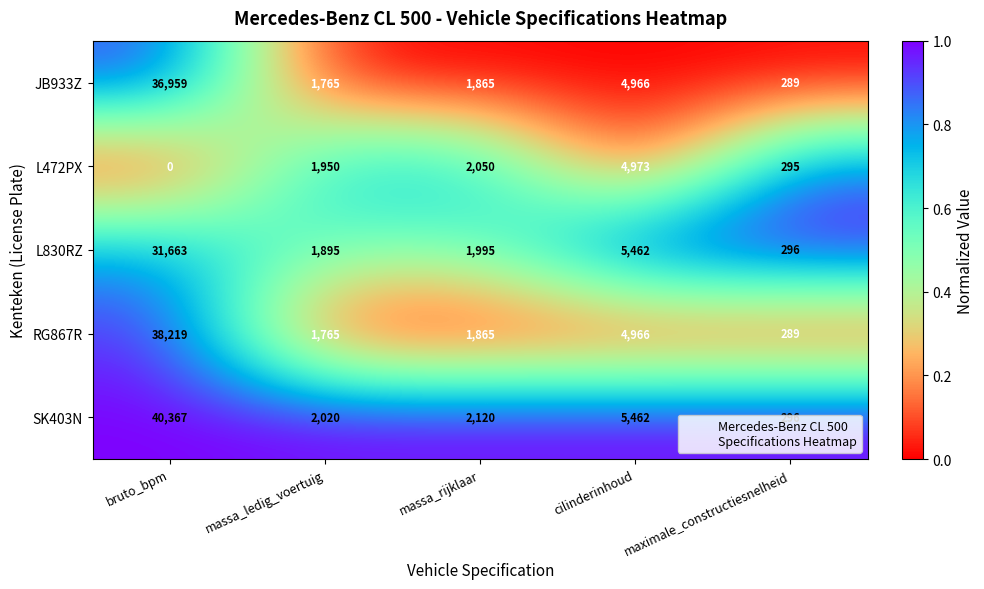

Where is L830RZ nearest to the value 15979?

cilinderinhoud